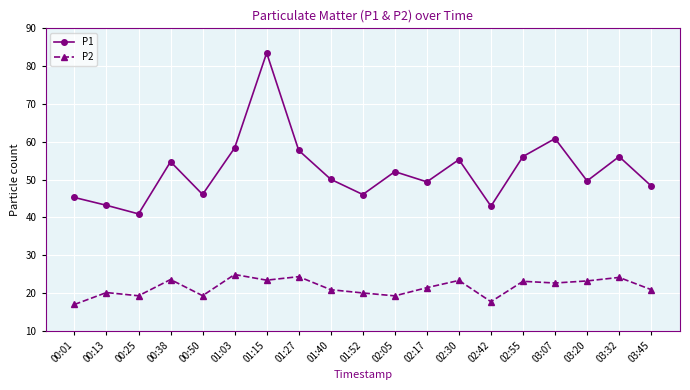

True or false: P2 has a value of 15.8 at 02:30.

False